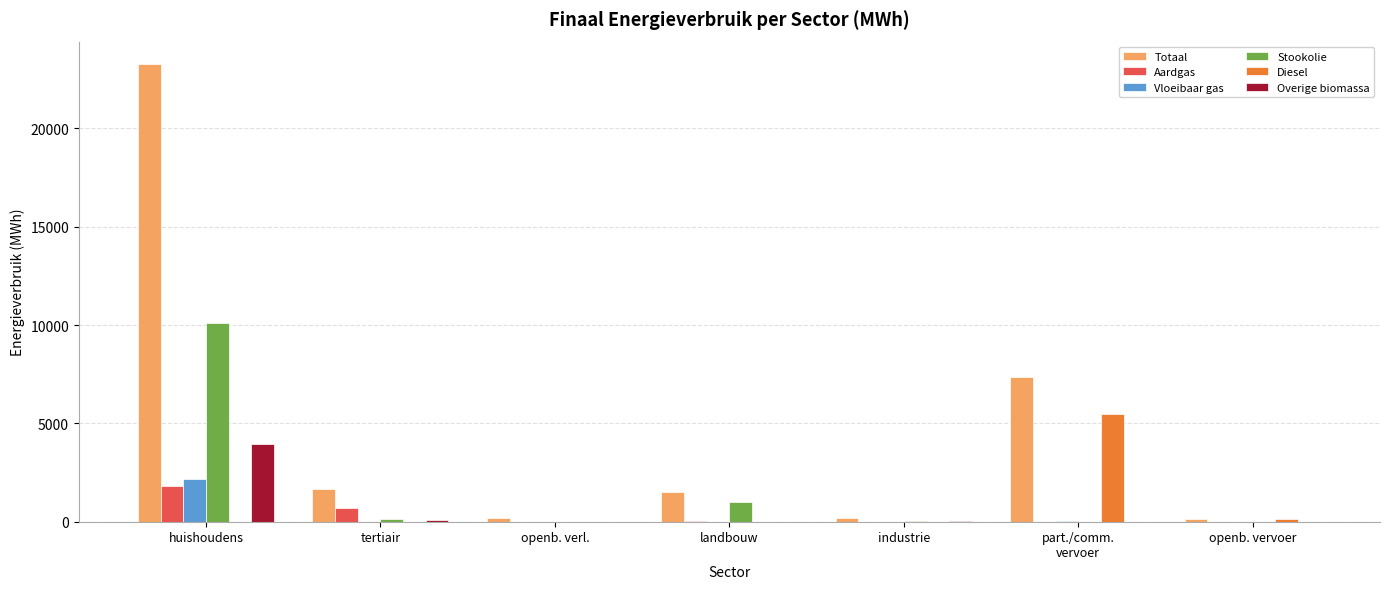

The Overige biomassa series shows 0.0 at landbouw. True or false?

True